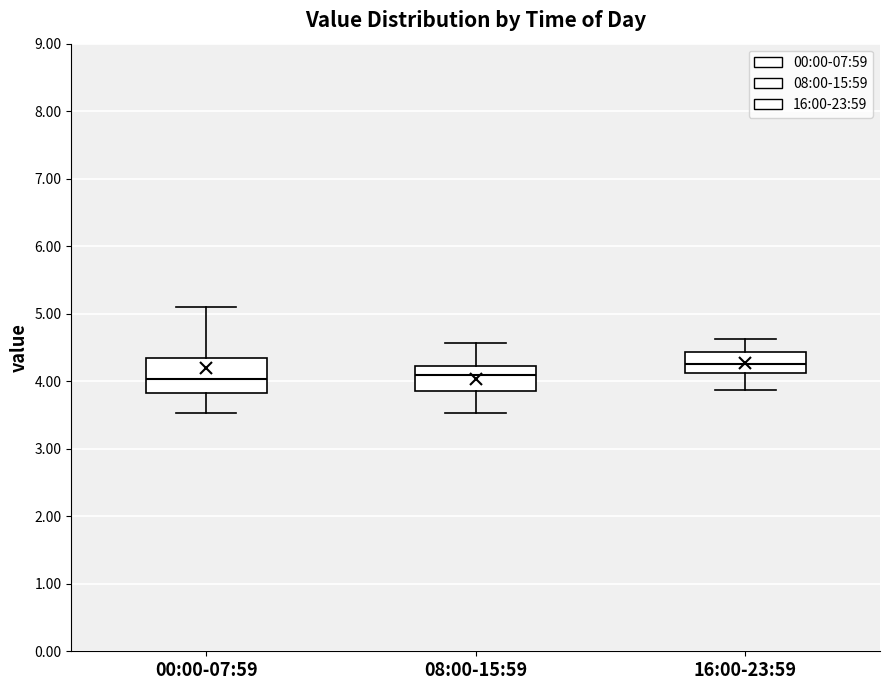

Reading left to right, read every box against the y-axis: the position of its median line, the range the box covers, and the ends of its whiskers. The values are not printed on the chart, so give them approximately, as read against the axis.

00:00-07:59: median 4.0, box 3.8 to 4.3, whiskers 3.5 to 5.1
08:00-15:59: median 4.1, box 3.9 to 4.2, whiskers 3.5 to 4.6
16:00-23:59: median 4.3, box 4.1 to 4.4, whiskers 3.9 to 4.6